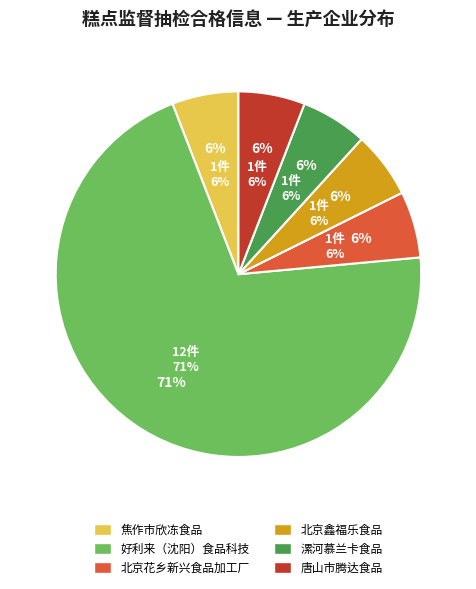

Rank the categories by value from lowest to highest.

焦作市欣冻食品有限公司, 北京花乡新兴食品加工厂, 北京鑫福乐食品有限责任公司, 漯河慕兰卡食品有限公司, 唐山市腾达食品有限公司, 好利来（沈阳）食品科技有限公司